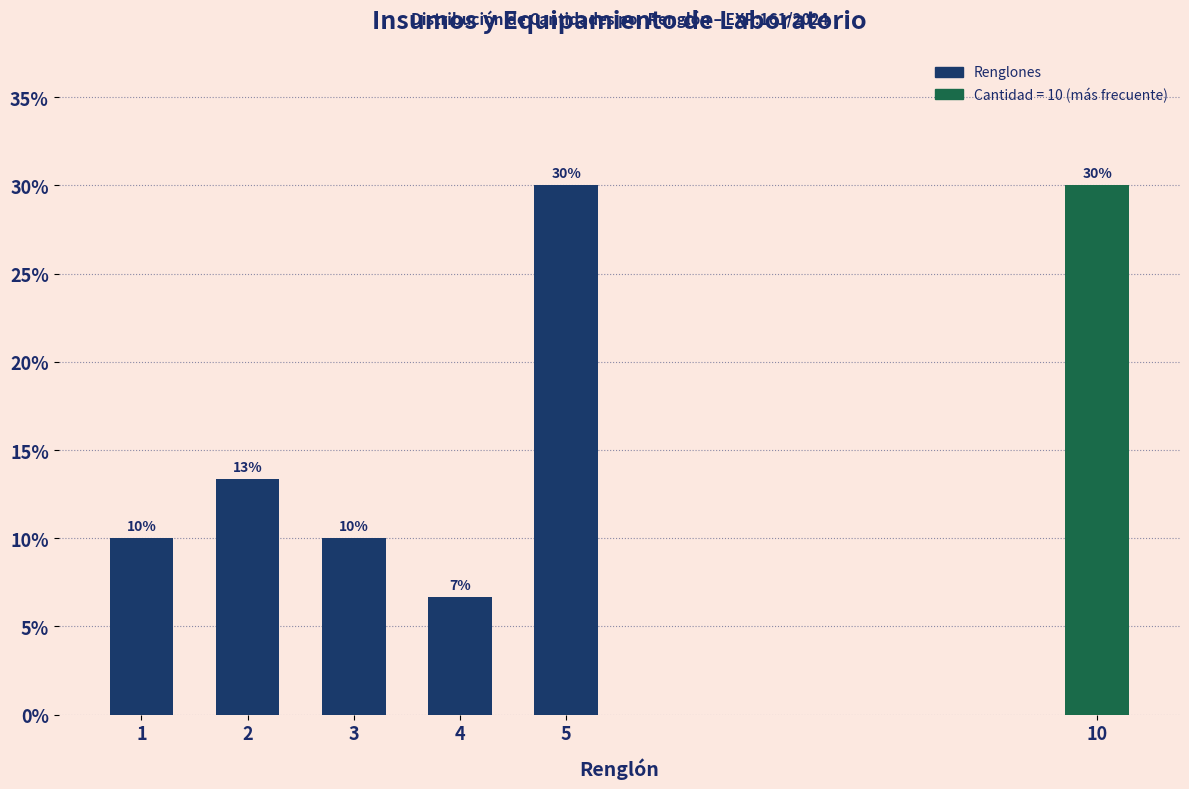

At which category does the chart reach its minimum across all series?

4